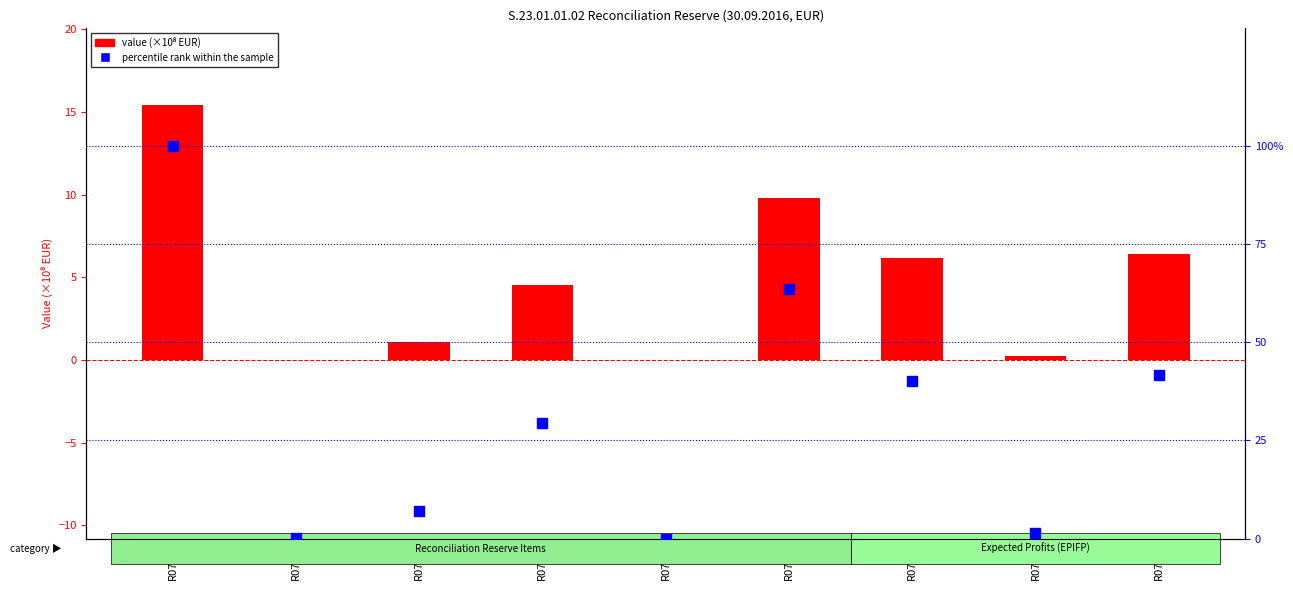

At how many categories does at least one series exceed 6?

4